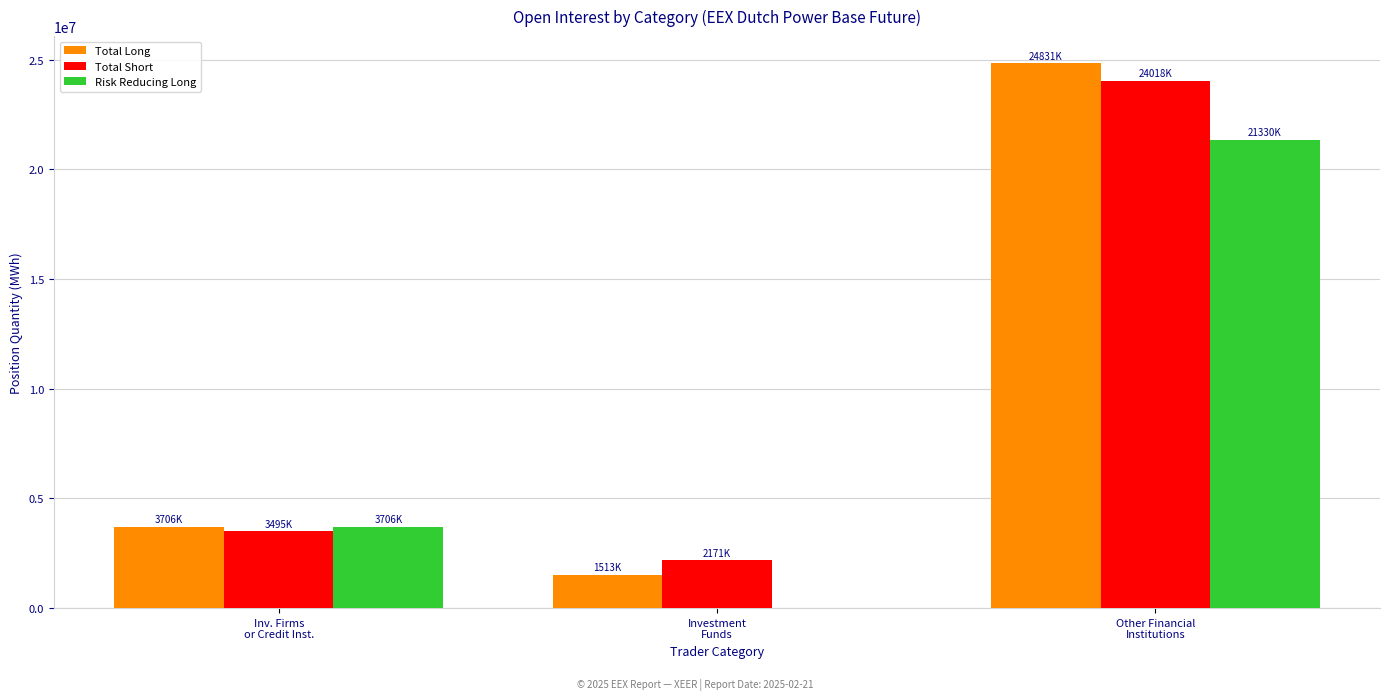

What is the sum of all Total Short values?

29685824